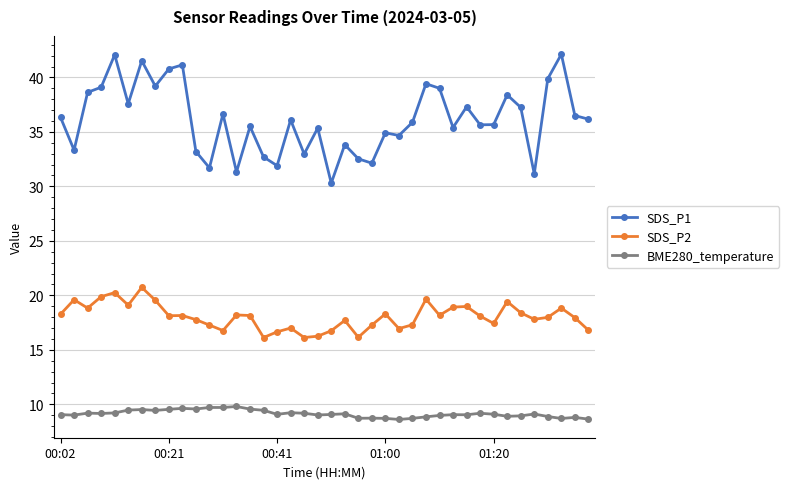

True or false: SDS_P1 and SDS_P2 cross at least once.

False